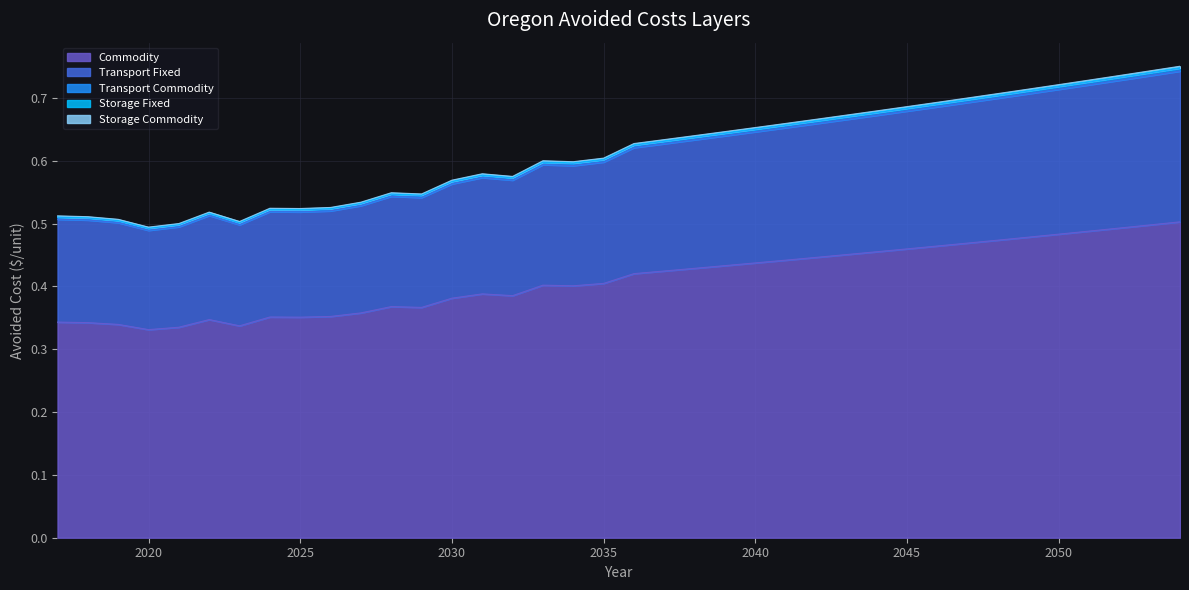

Does the chart display data point markers on the line(s)?

No